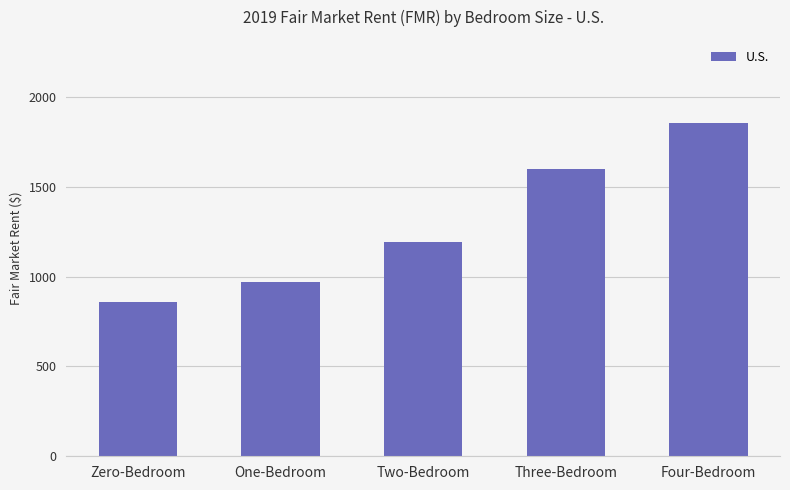

At which category does the chart reach its peak across all series?

Four-Bedroom